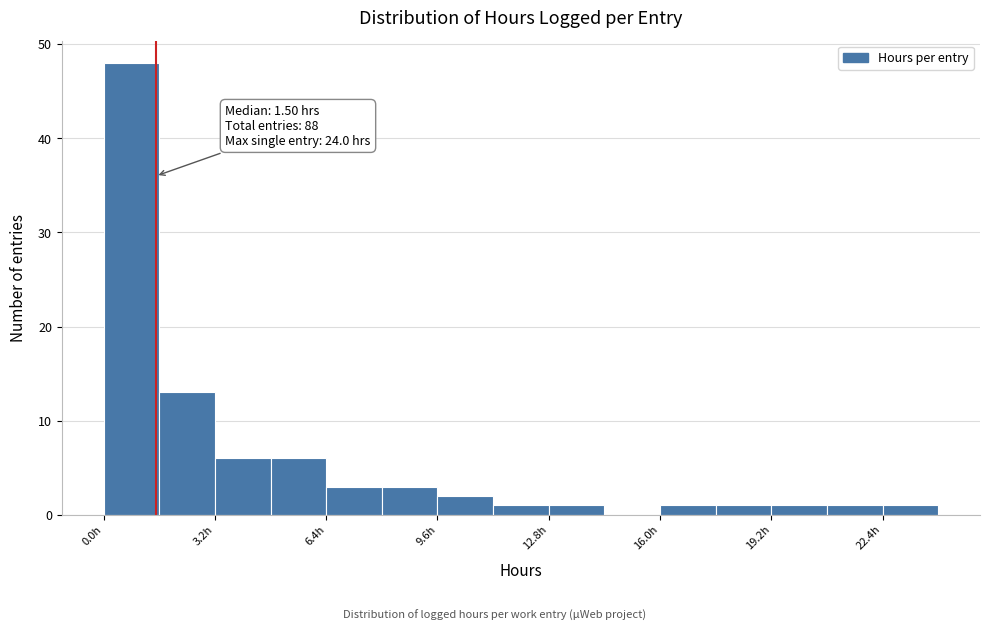

Around what value on the x-axis is the tallest bar? Give the approximate position of its centre, as read against the axis.

1.0